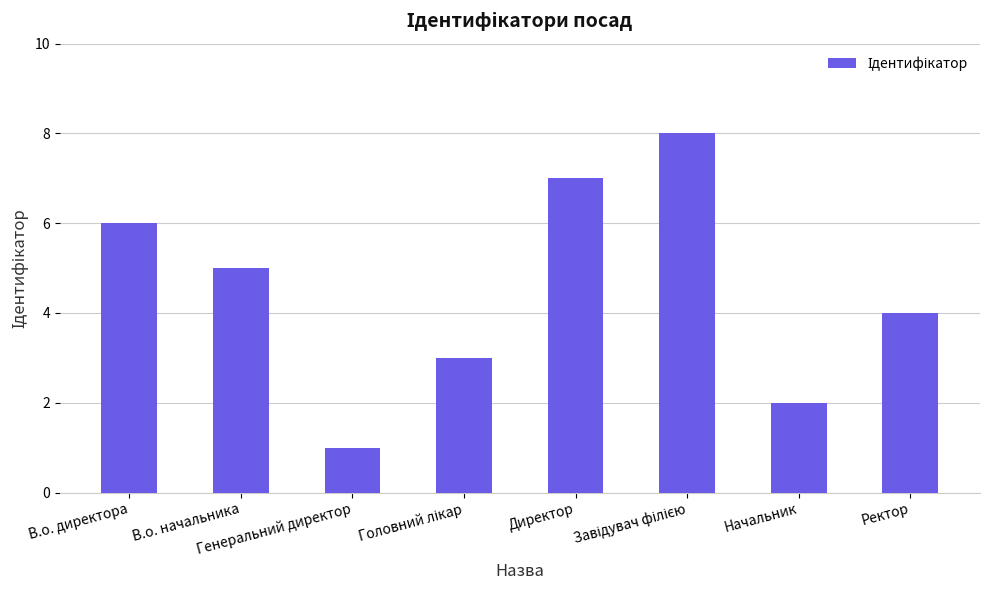

What is the ratio of the value at Генеральний директор to the value at В.о. начальника?

0.2